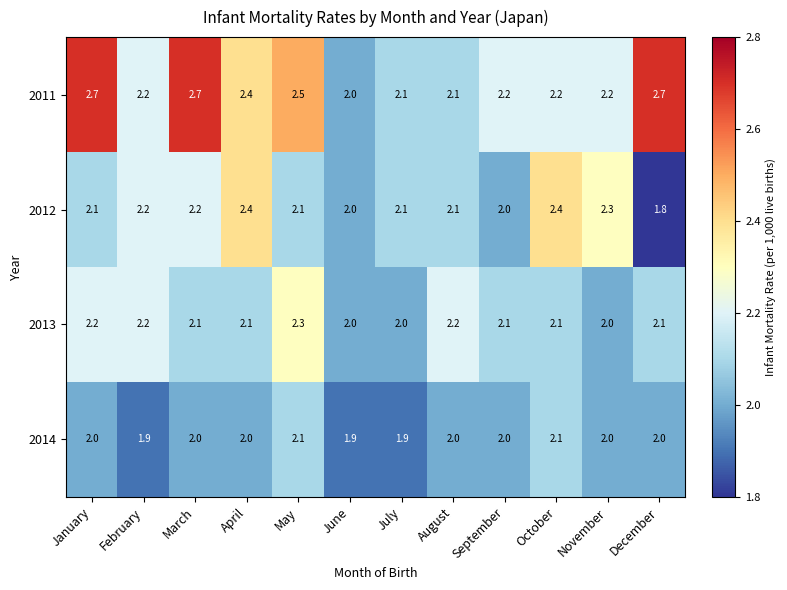

How many 2011 values are between 2 and 3?

12